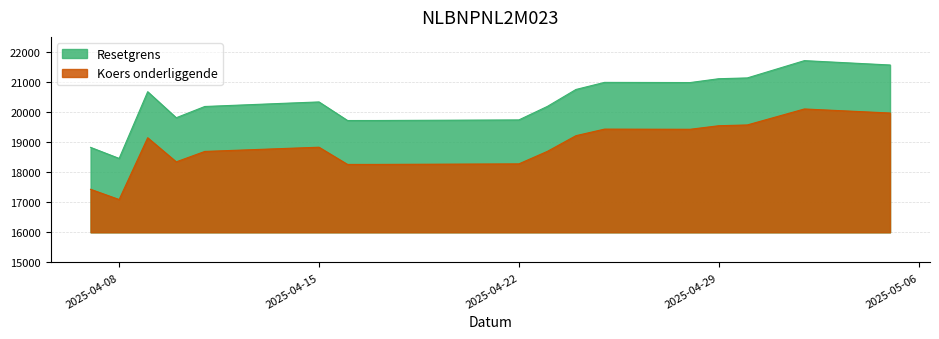

Which series has the largest total across all categories?

Resetgrens